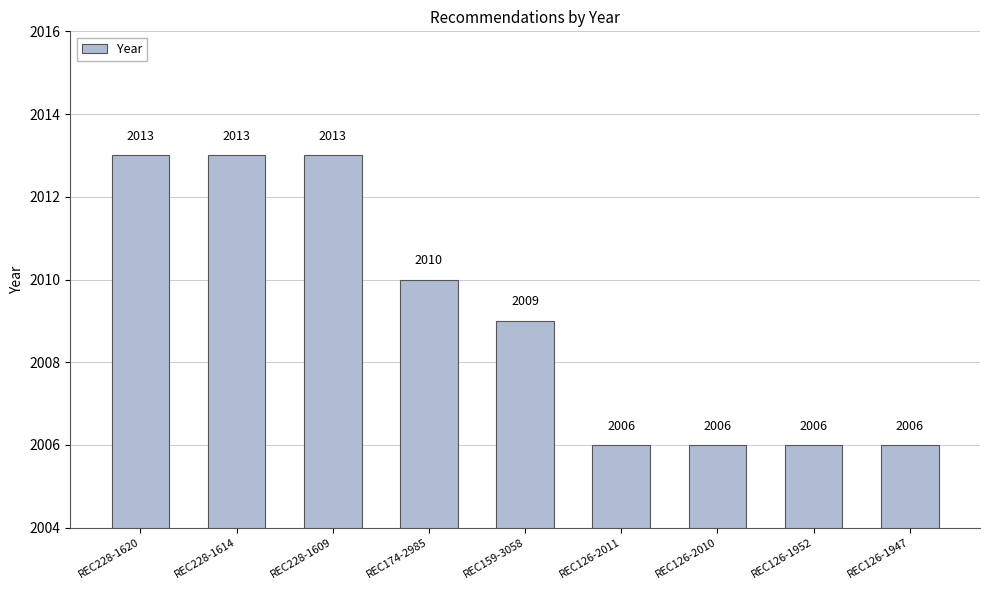

What is the maximum value shown in the chart?

2013